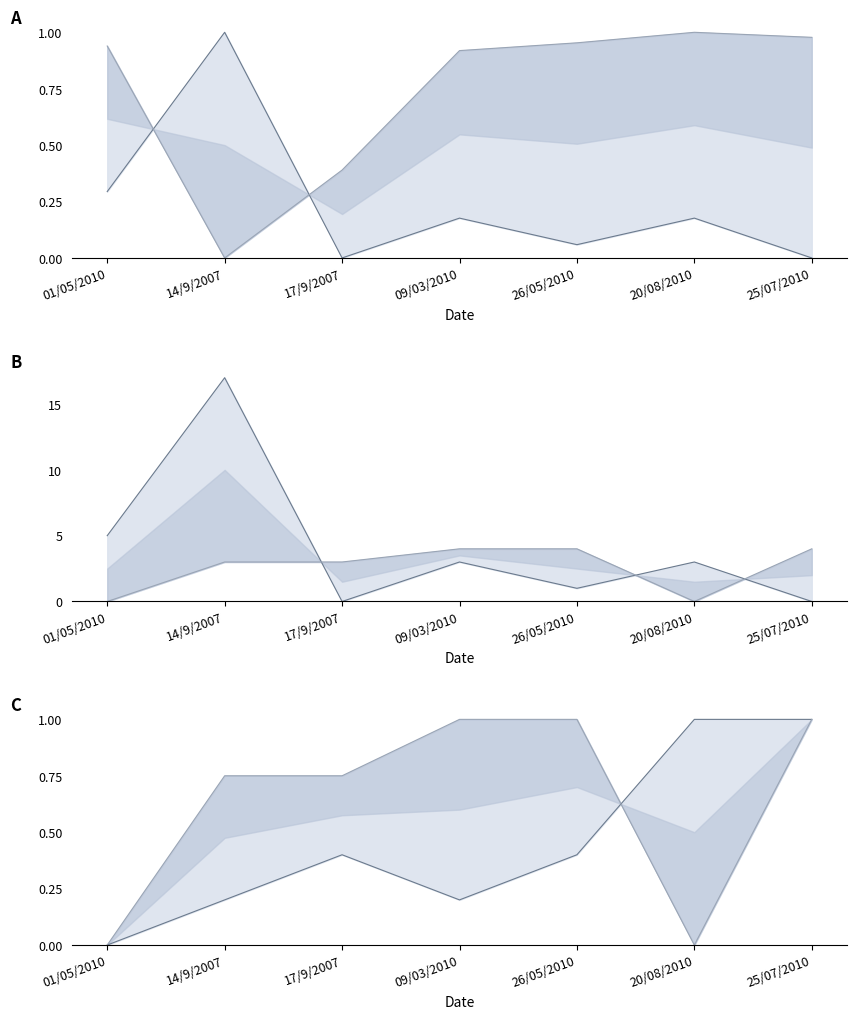

What is the average value of the pages_line series?

4.1